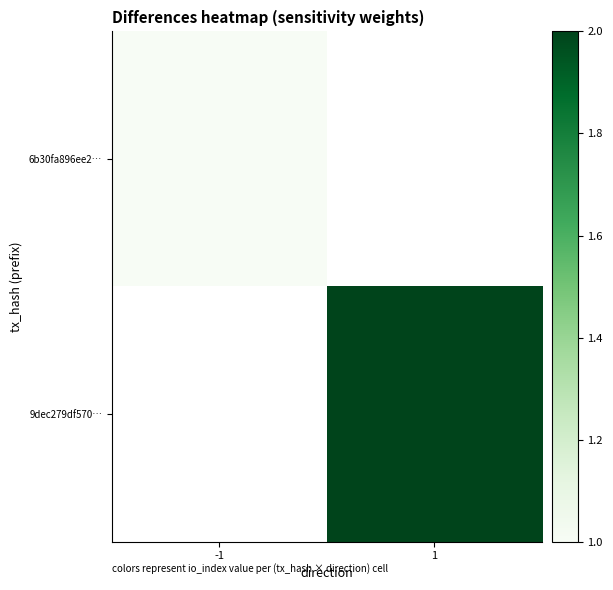

What is the smallest value displayed?

1.0